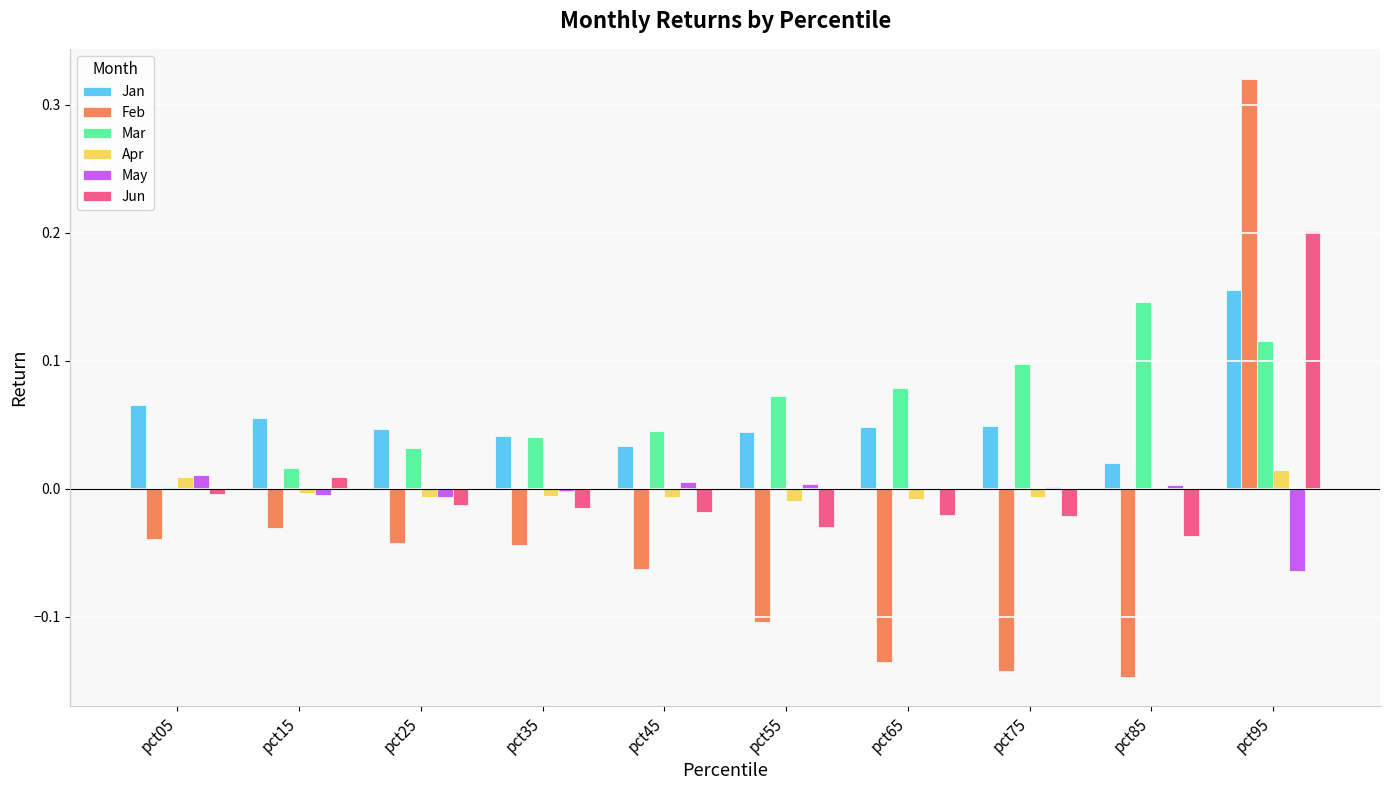

Between pct55 and pct95, which series saw the biggest shift?

Feb